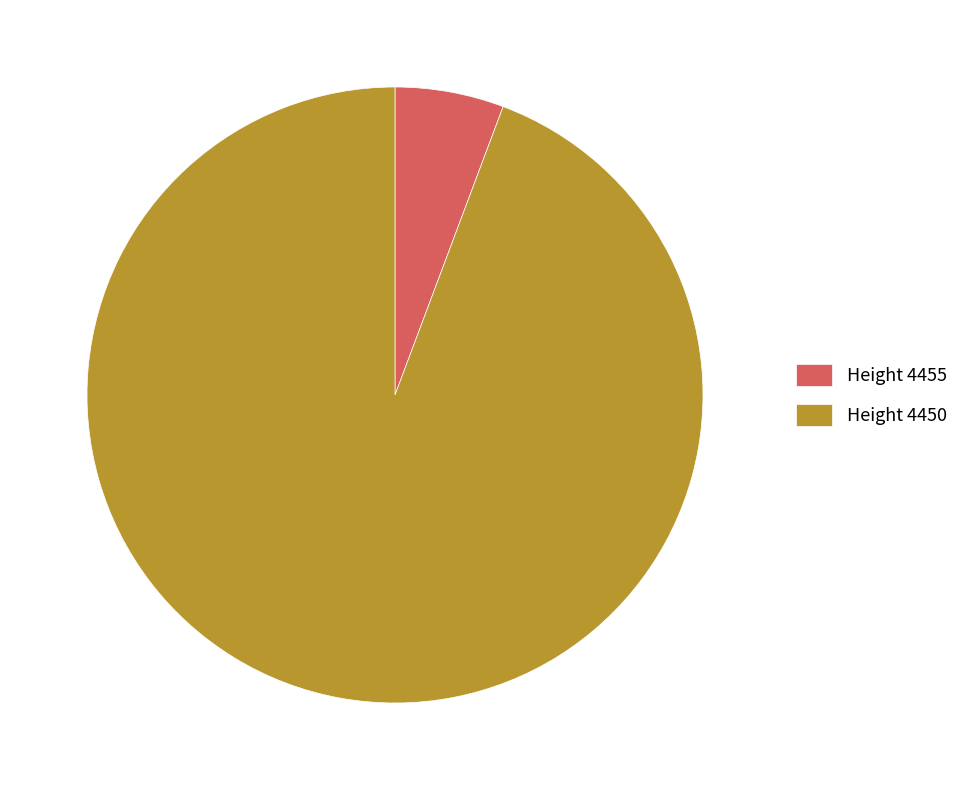

Is the sum of Height 4455 and Height 4450 greater than half?

Yes